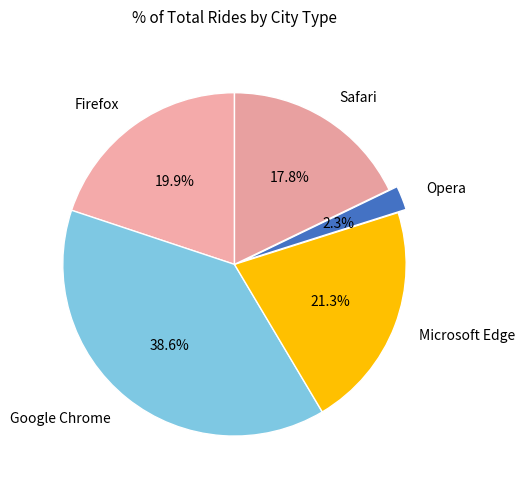

Which category has the biggest portion of the pie?

Google Chrome